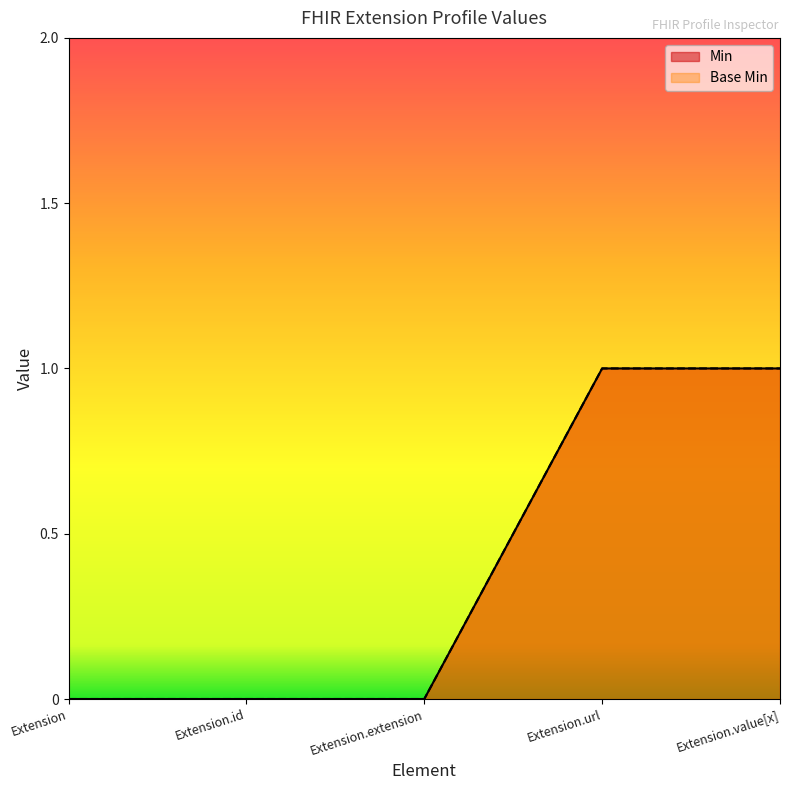

Which category has the highest value in the Base Min series?

Extension.url